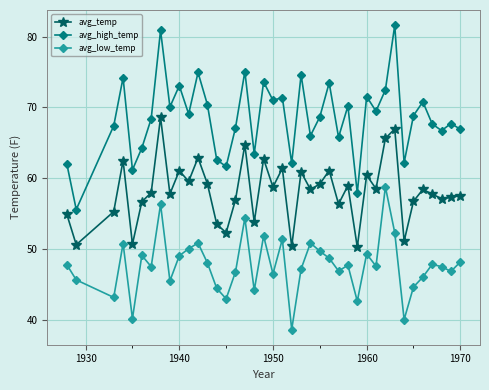

Which series has the widest spread of values?

avg_high_temp